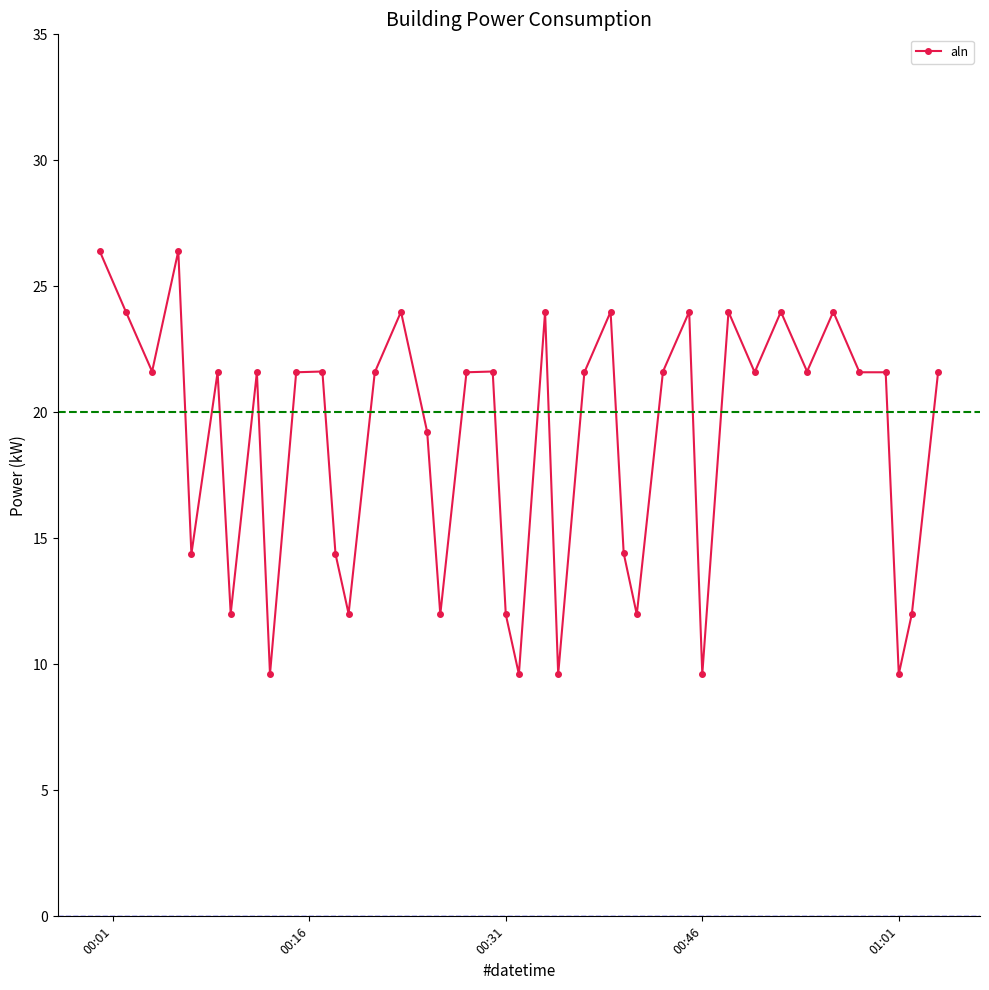

What is the greatest value displayed?

26.4